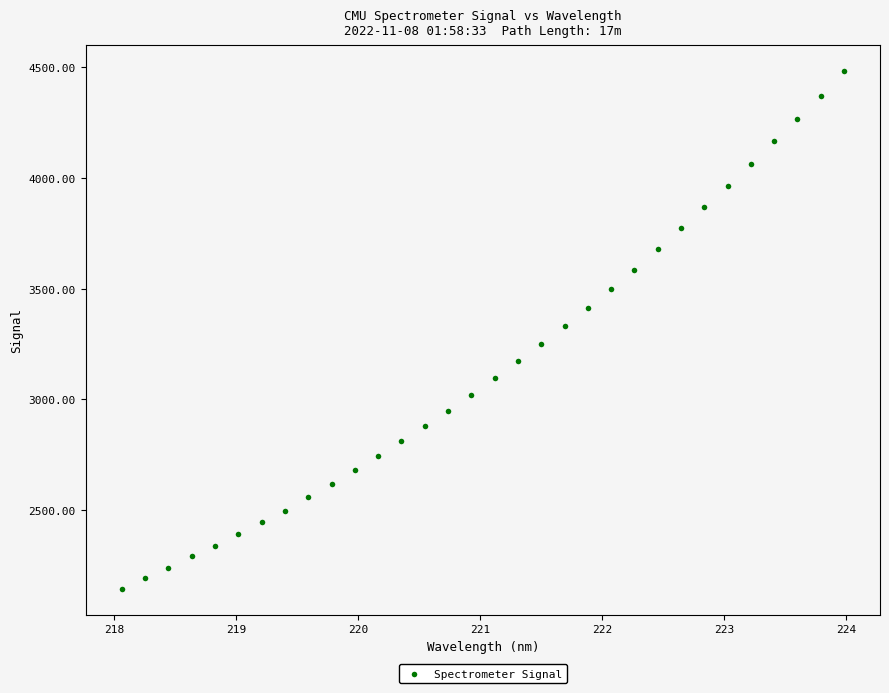

What is the range of Y values (max minus min)?

2340.1